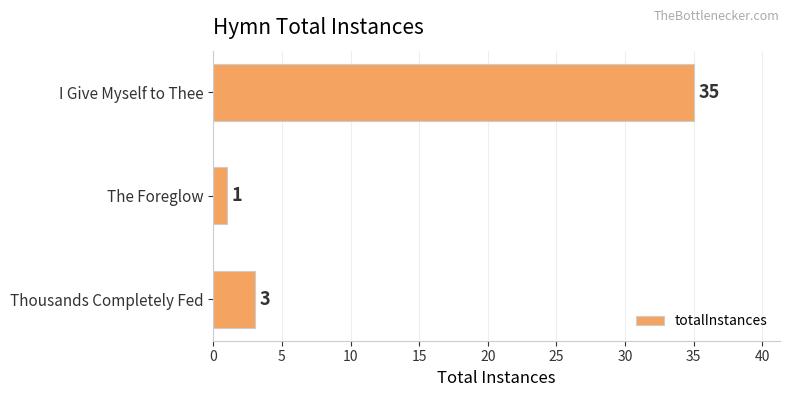

Reading top to bottom, transcribe all the data shown in this chart.

I Give Myself to Thee=35	The Foreglow=1	Thousands Completely Fed=3